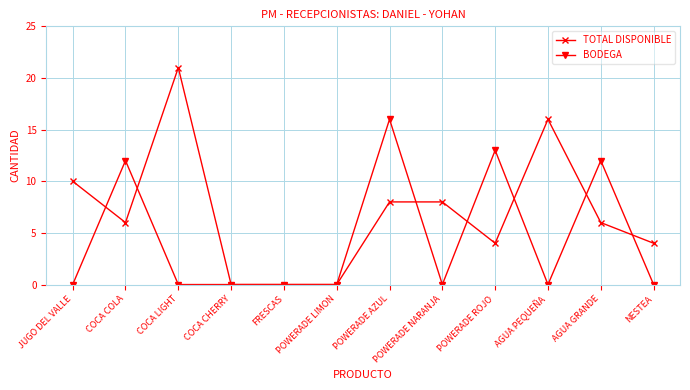

Which series has the widest spread of values?

TOTAL DISPONIBLE